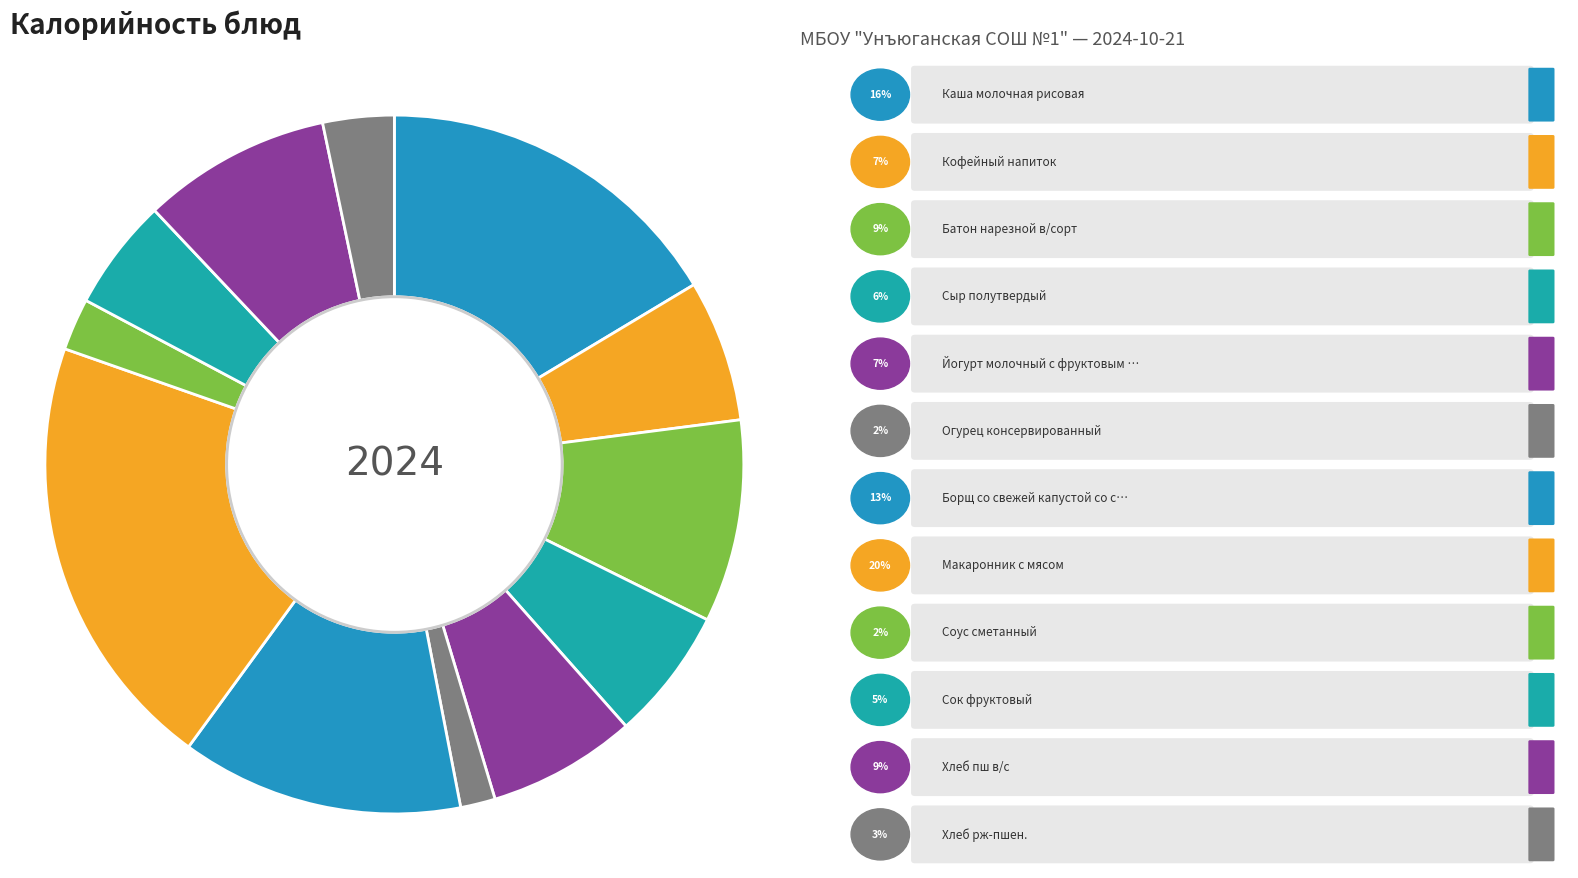

How many slices are in this pie chart?

12